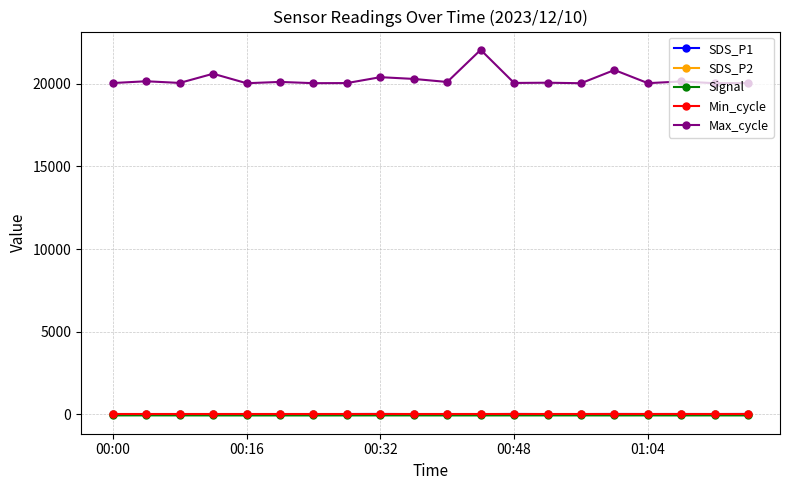

Which series has the largest range (max minus min)?

Max_cycle